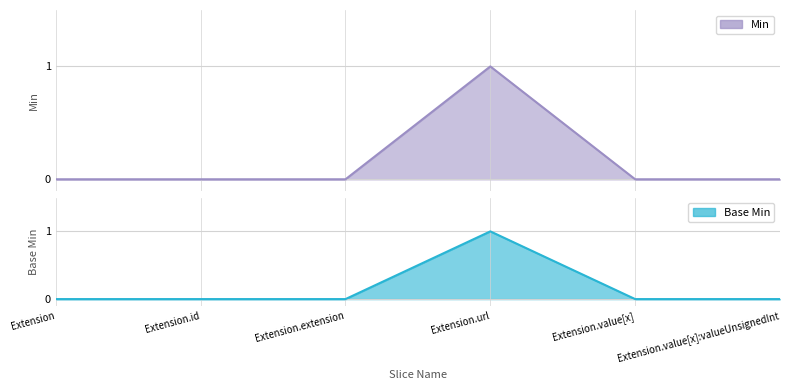

Reading left to right, transcribe all the data shown in this chart.

Min: 0	0	0	1	0	0
Base Min: 0	0	0	1	0	0